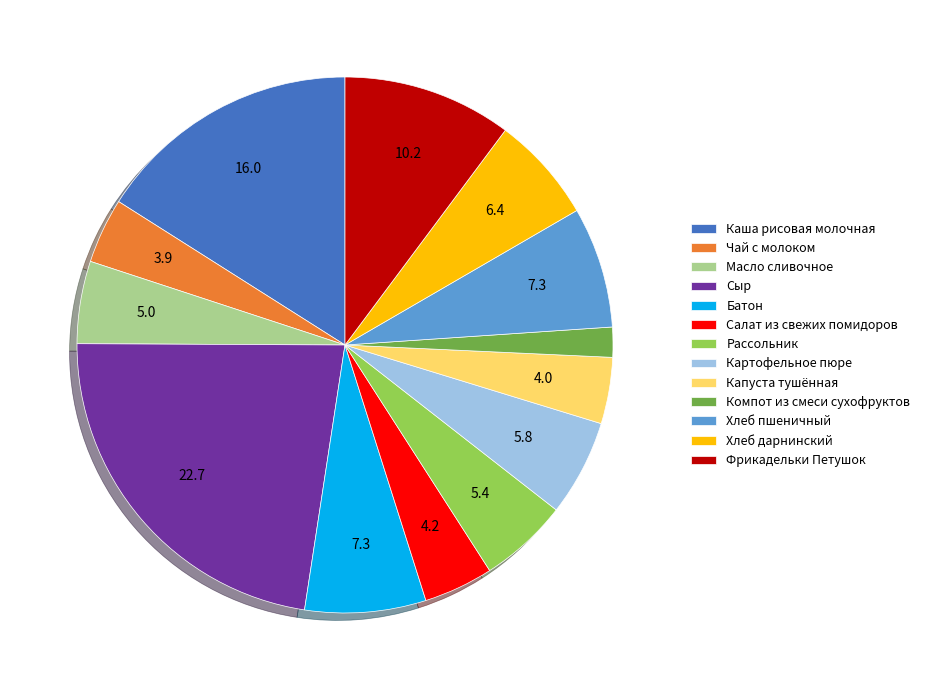

Is it true that Сыр is 23% of the pie?

True